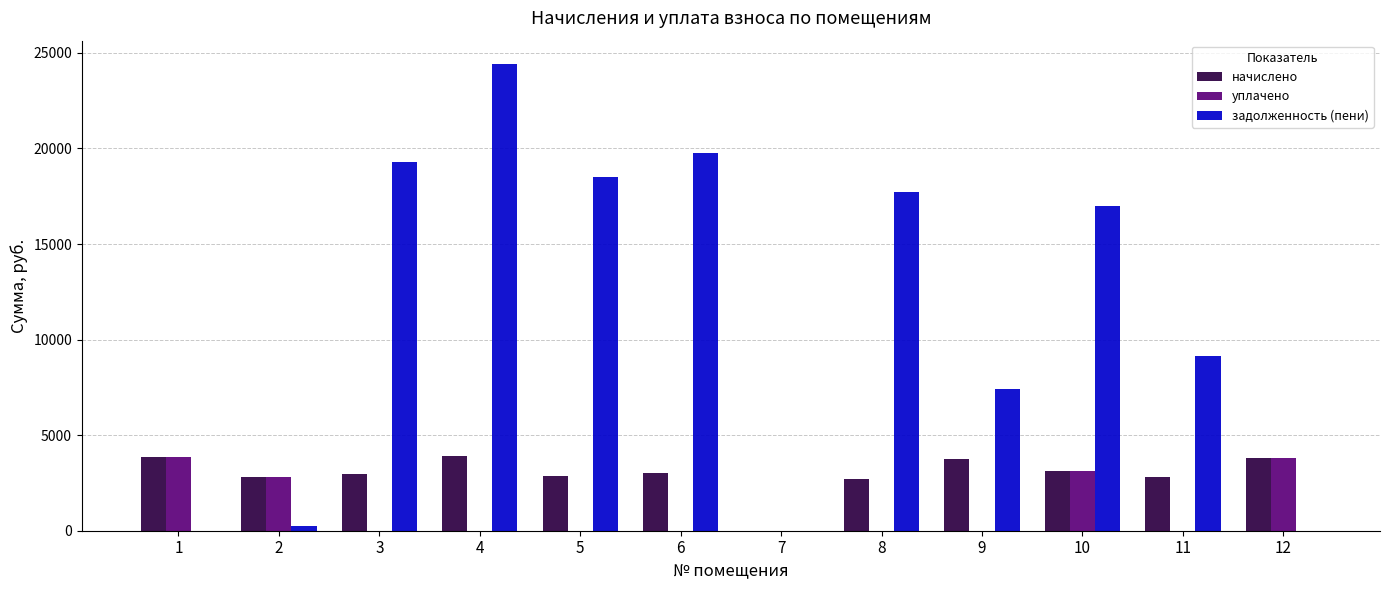

What is the sum of the начислено values at 3 and 5?

5819.4